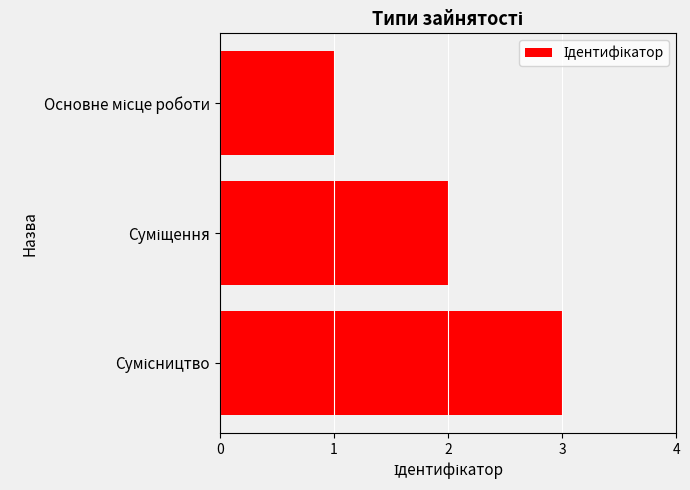

What is the maximum value shown in the chart?

3